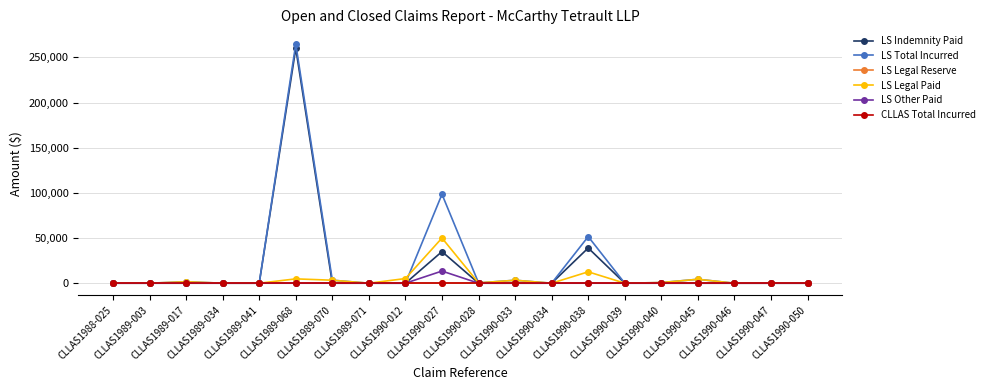

The value of LS Other Paid at CLLAS1989-034 is -6909. True or false?

False